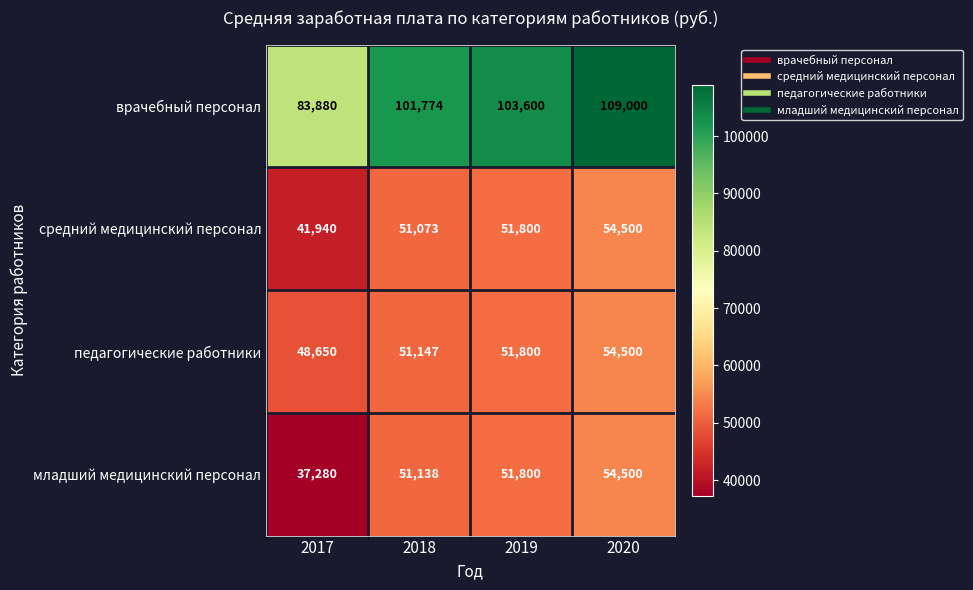

What is the difference between the maximum and minimum values in the врачебный персонал series?

25120